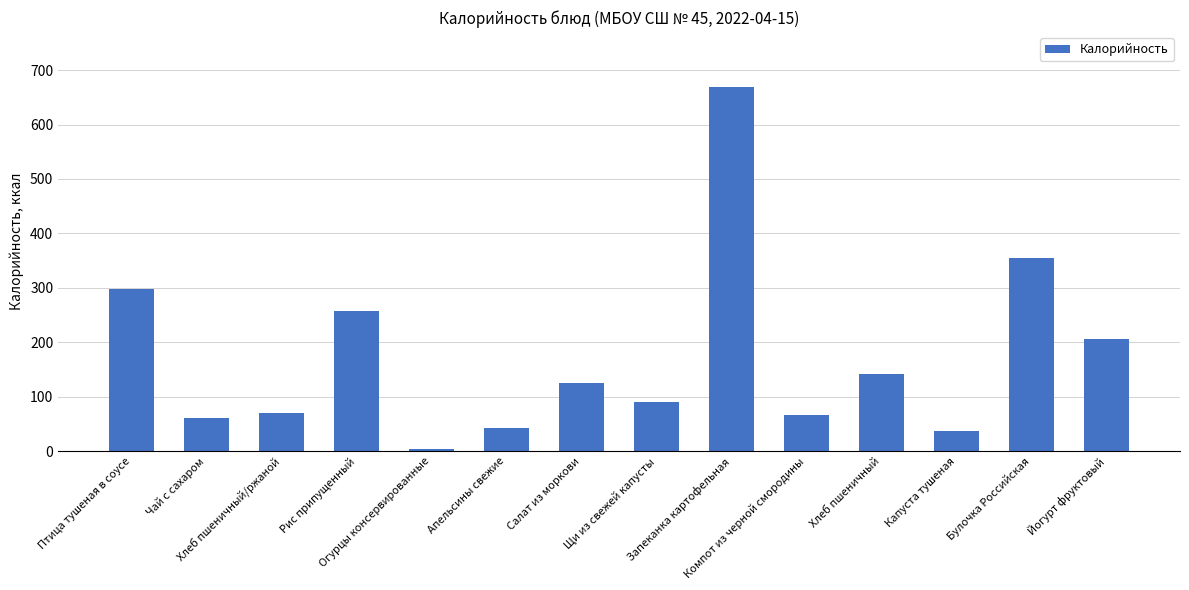

What is the change in value from Чай с сахаром to Хлеб пшеничный?

+81.0